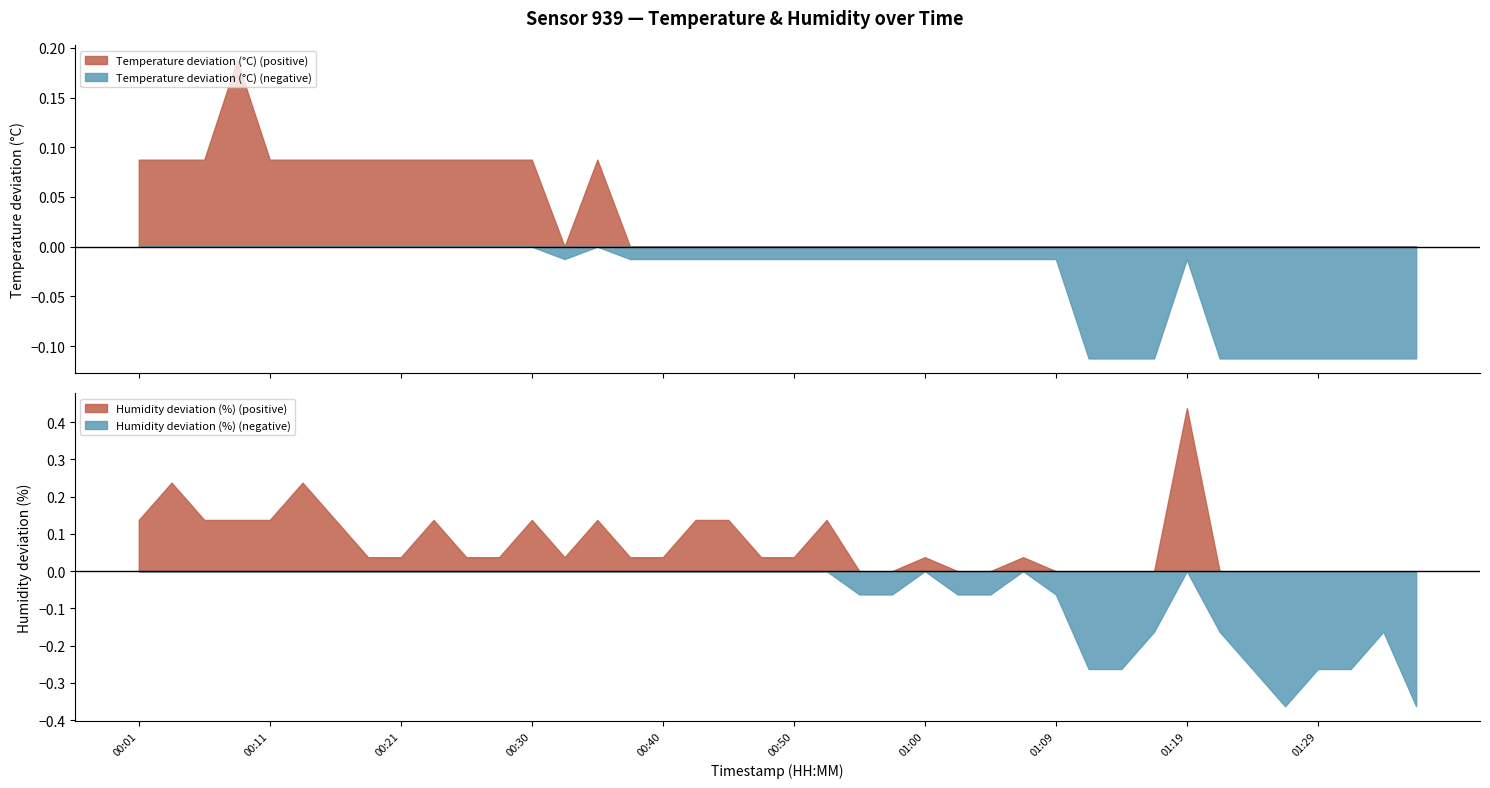

True or false: Temperature deviation (°C) (positive) and Temperature deviation (°C) (negative) intersect in this chart.

False